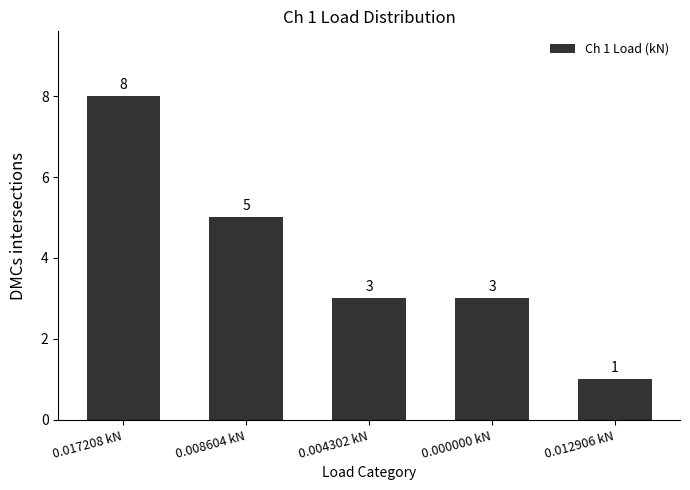

What is the value of the 4th bar from the left?

3